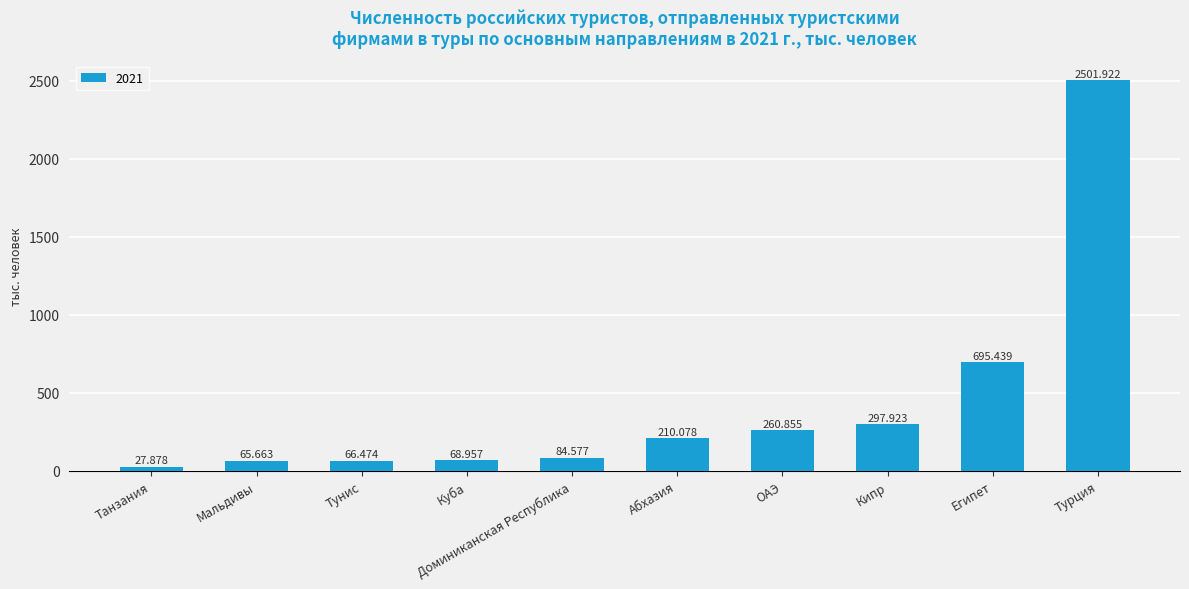

True or false: the data shows 297.9 at Кипр.

True